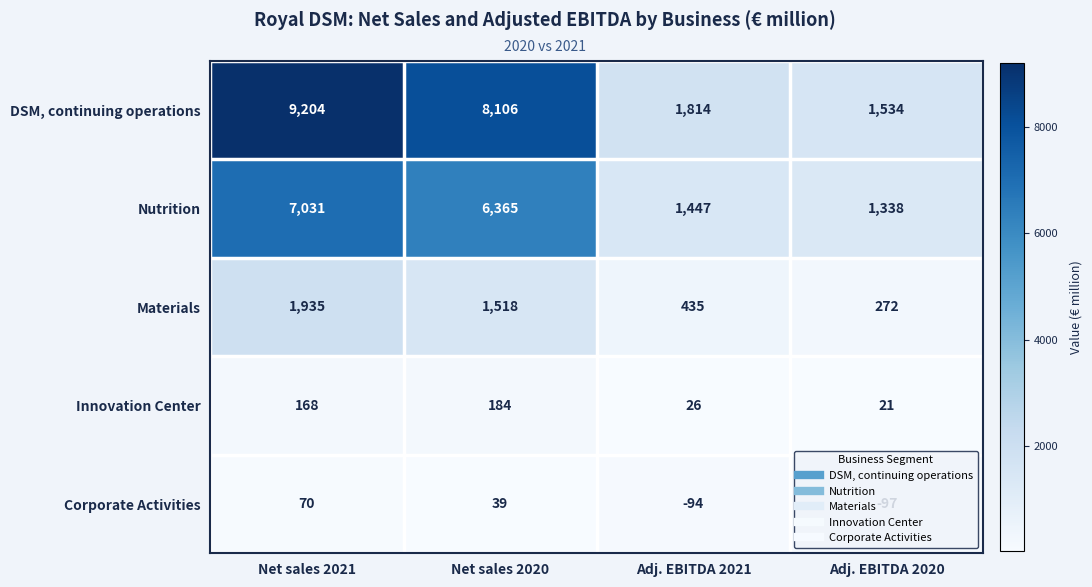

True or false: Nutrition has a value of 1338 at Adj. EBITDA 2020.

True